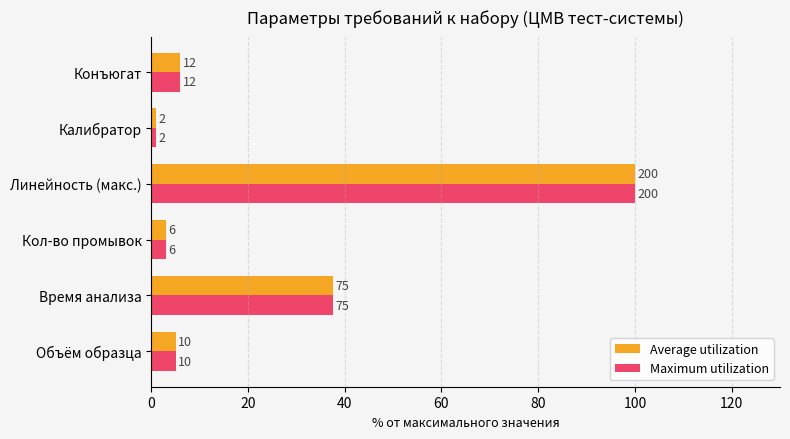

What is the difference between the maximum and minimum values in the Maximum utilization series?

99.0